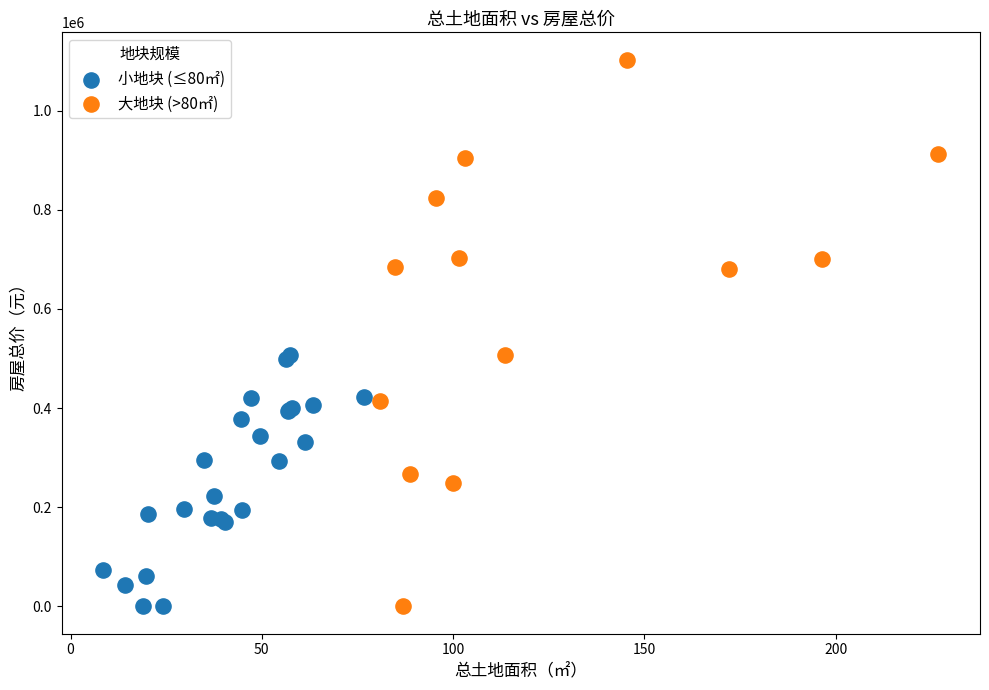

What are all the series names shown in the legend?

小地块 (≤80㎡), 大地块 (>80㎡)